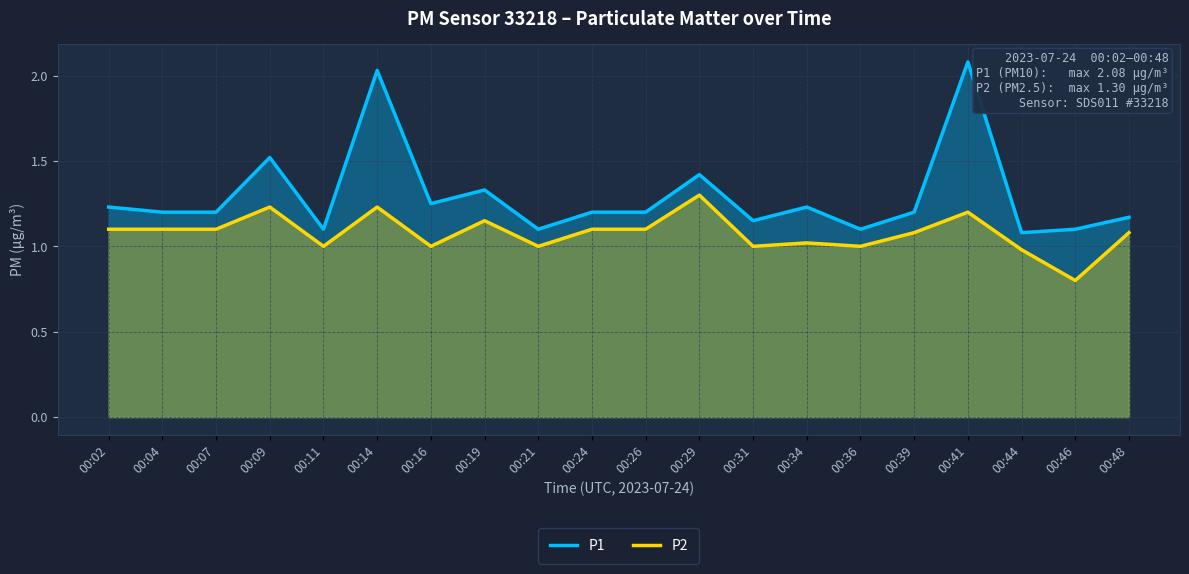

Reading left to right, extract all data points from this chart.

P1: 1.2	1.2	1.2	1.5	1.1	2.0	1.2	1.3	1.1	1.2	1.2	1.4	1.1	1.2	1.1	1.2	2.1	1.1	1.1	1.2
P2: 1.1	1.1	1.1	1.2	1.0	1.2	1.0	1.1	1.0	1.1	1.1	1.3	1.0	1.0	1.0	1.1	1.2	1.0	0.8	1.1